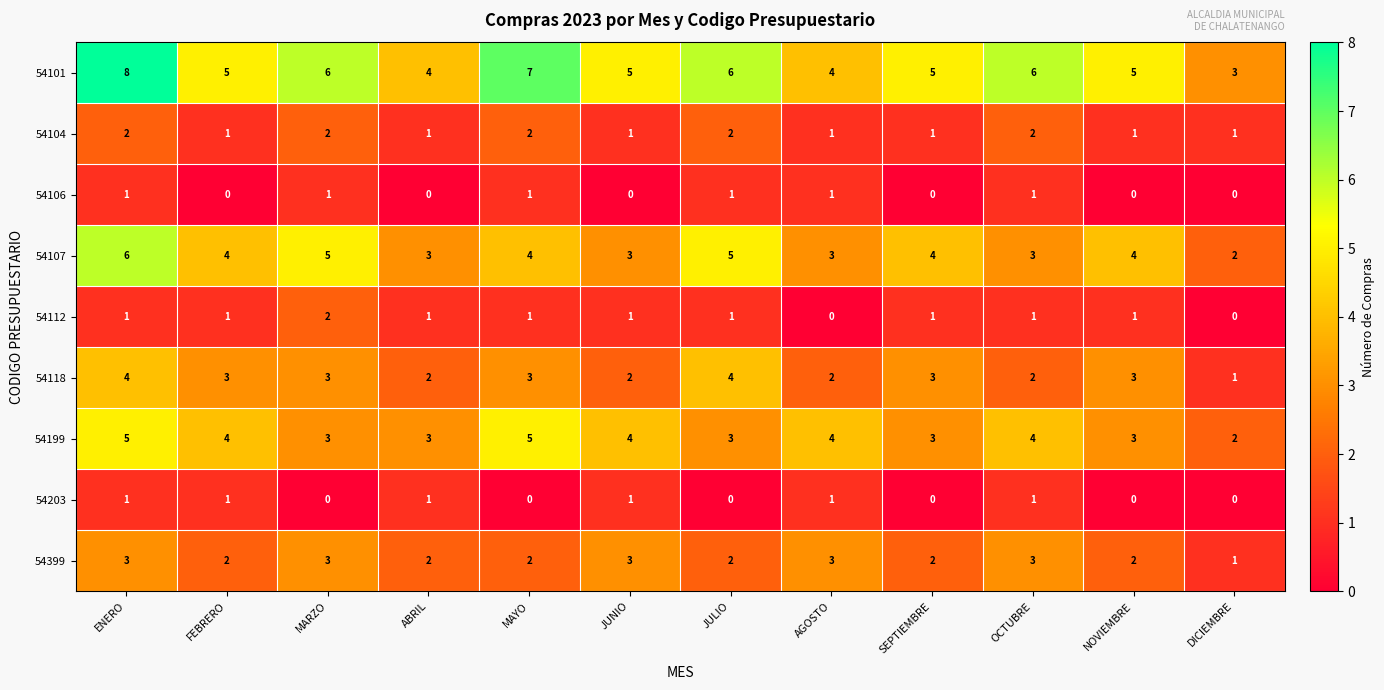

What is the greatest value displayed?

8